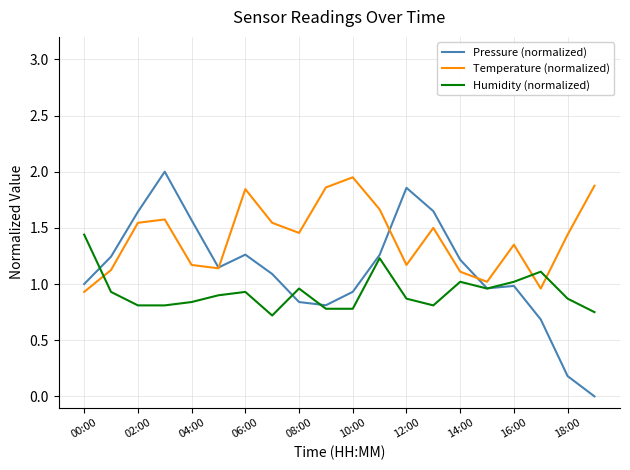

Which series has the largest total across all categories?

Temperature (normalized)